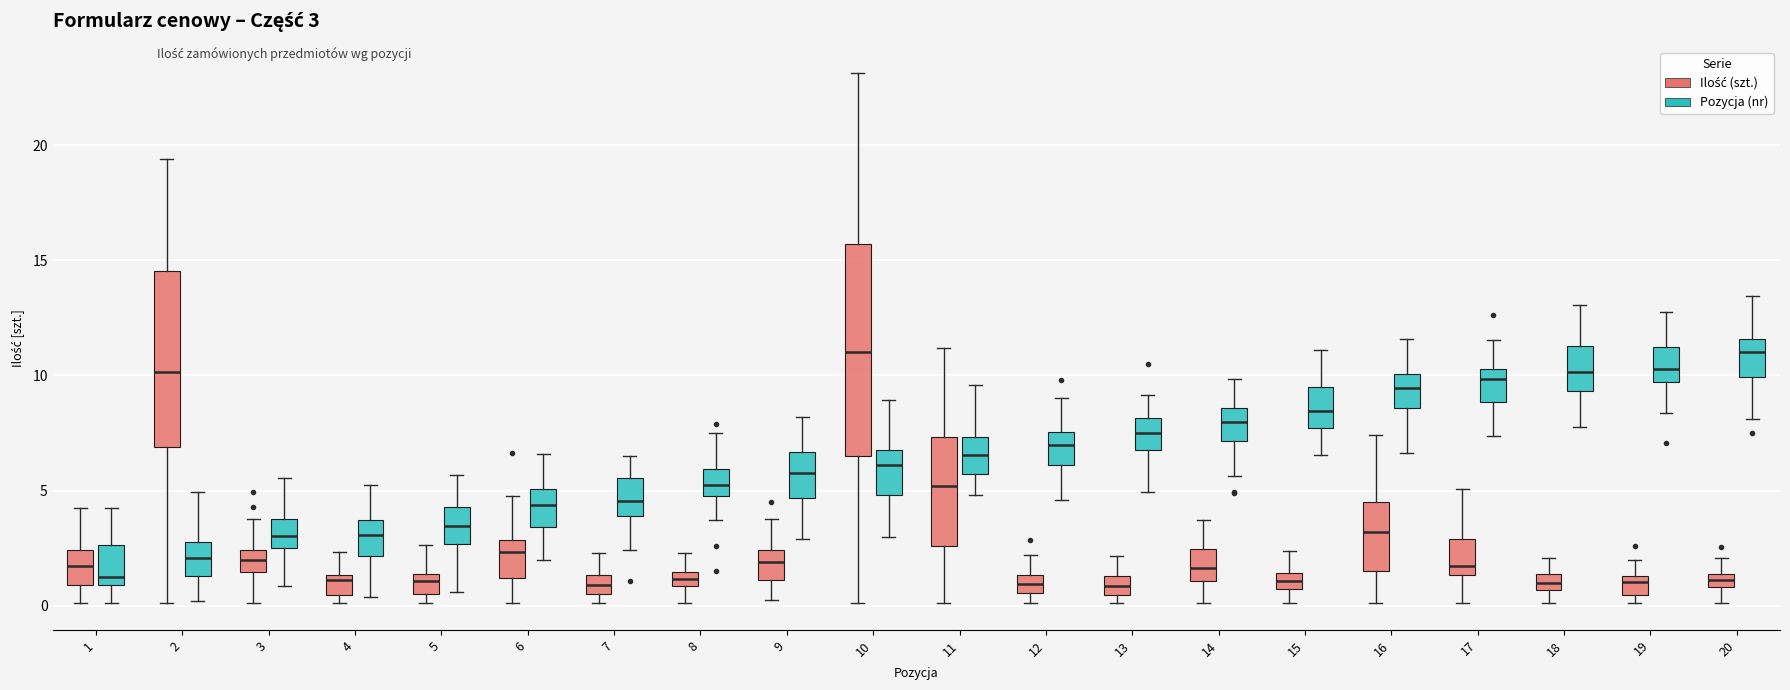

Which box is the tallest, from its lower edge to its upper edge?

10 (Ilość (szt.))